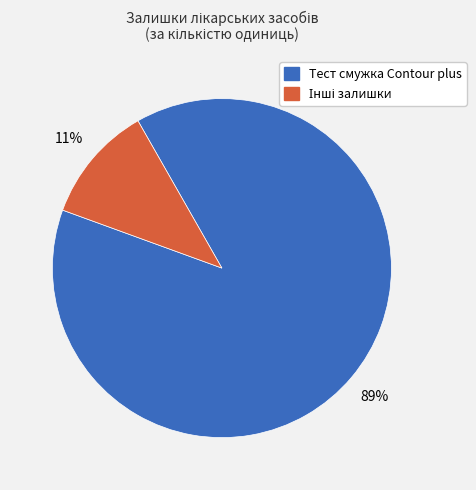

Is there a majority slice in this chart?

Yes